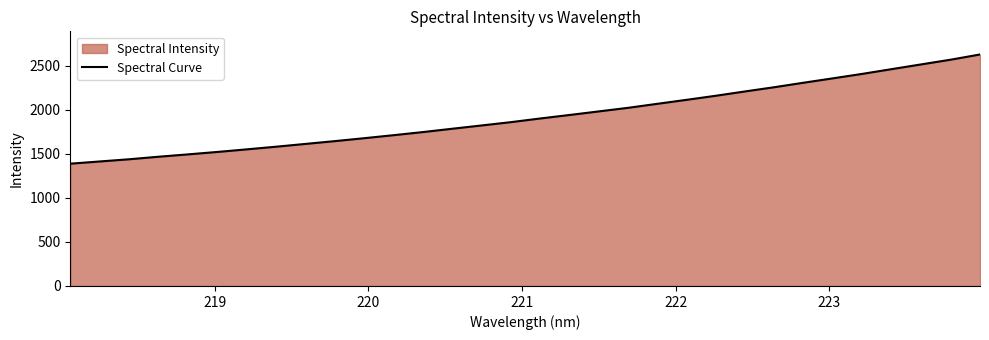

How many distinct data groups are displayed?

1